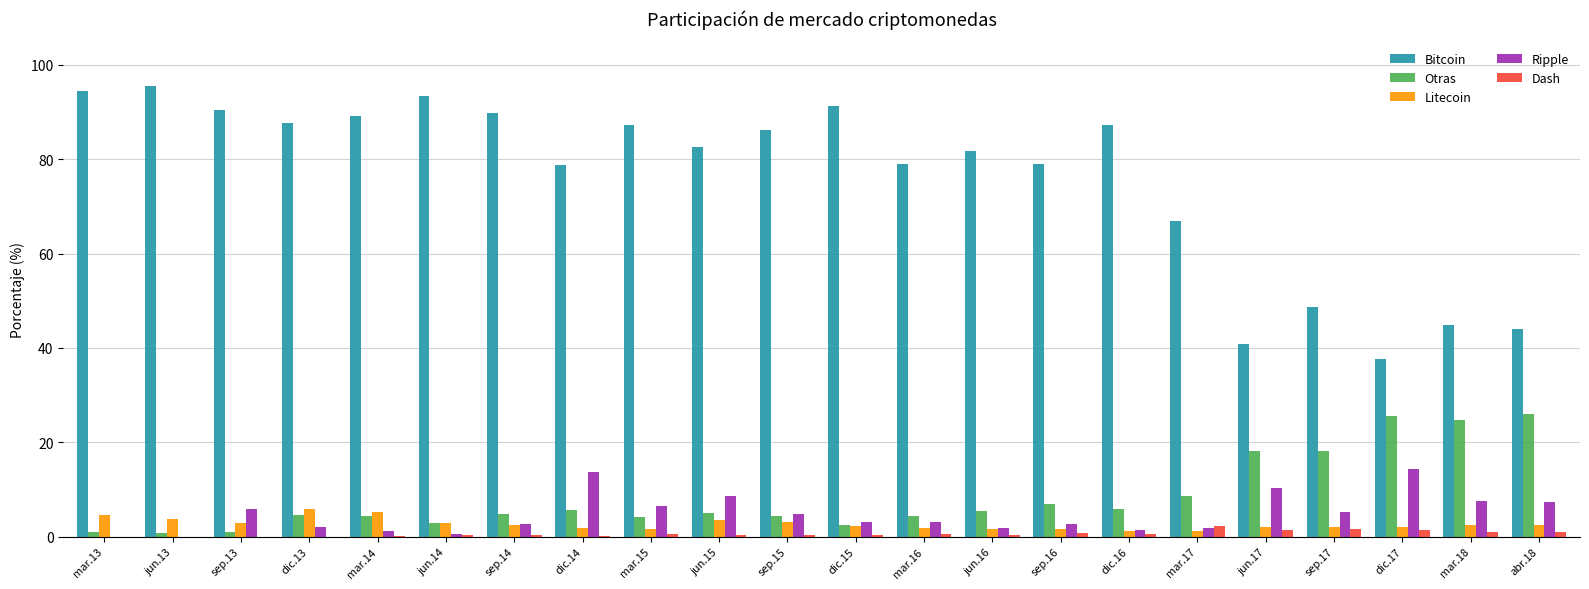

What is the spread (max minus min) of values at sep.17?

47.0